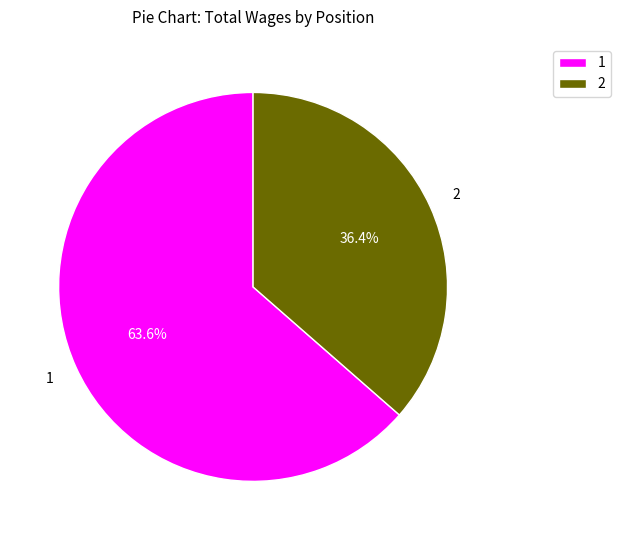

Rank the categories by value from lowest to highest.

2, 1